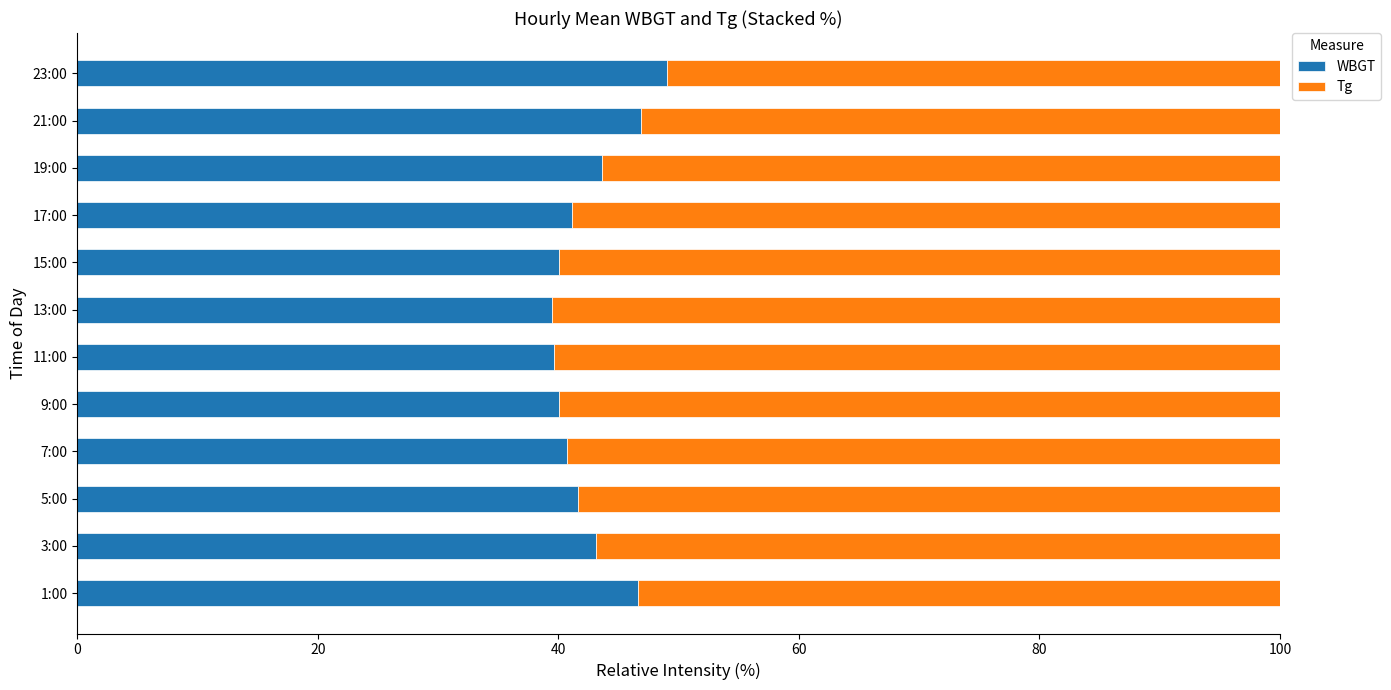

What is the difference between the WBGT values at 15:00 and 23:00?

9.0